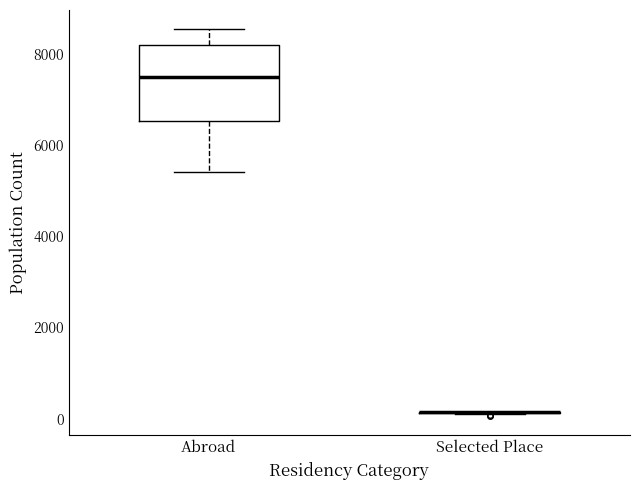

Comparing the boxes themselves (not the whiskers), which one is the tallest?

Abroad